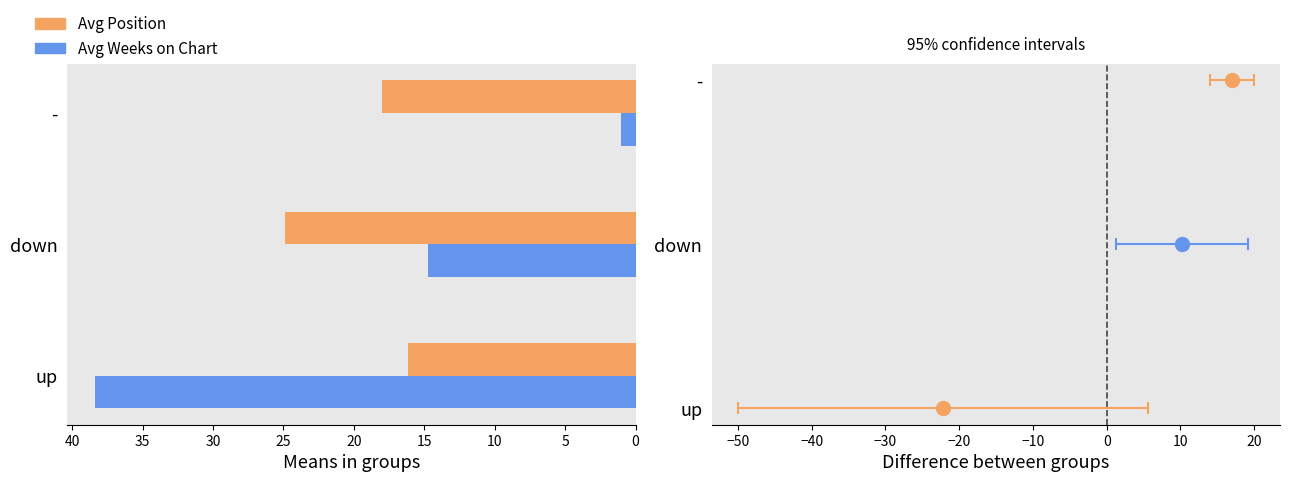

Between up and -, which series saw the biggest shift?

Avg Weeks on Chart